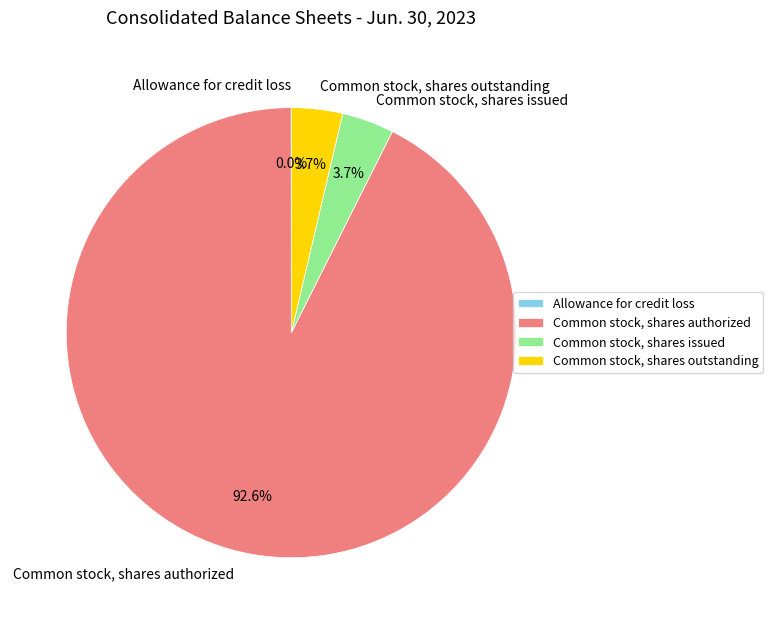

Does Common stock, shares authorized account for over 50% of the chart?

Yes